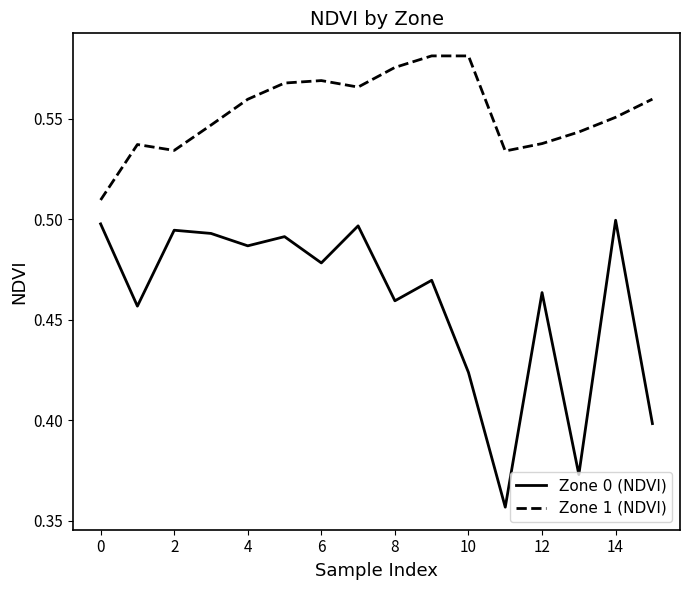

Which series has the largest range (max minus min)?

Zone 0 (NDVI)